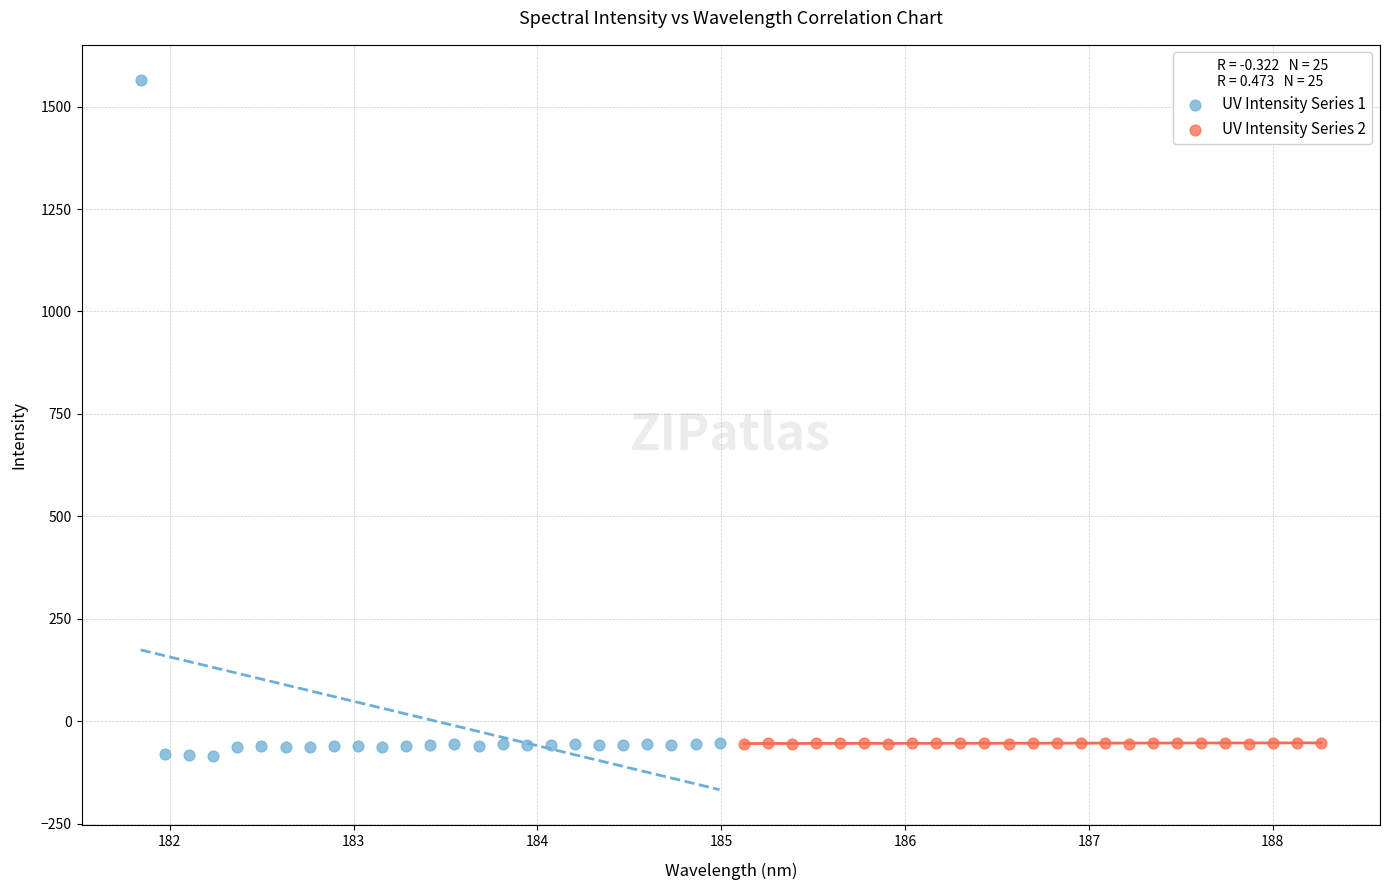

Which series contains the lowest Y value?

UV Intensity Series 1